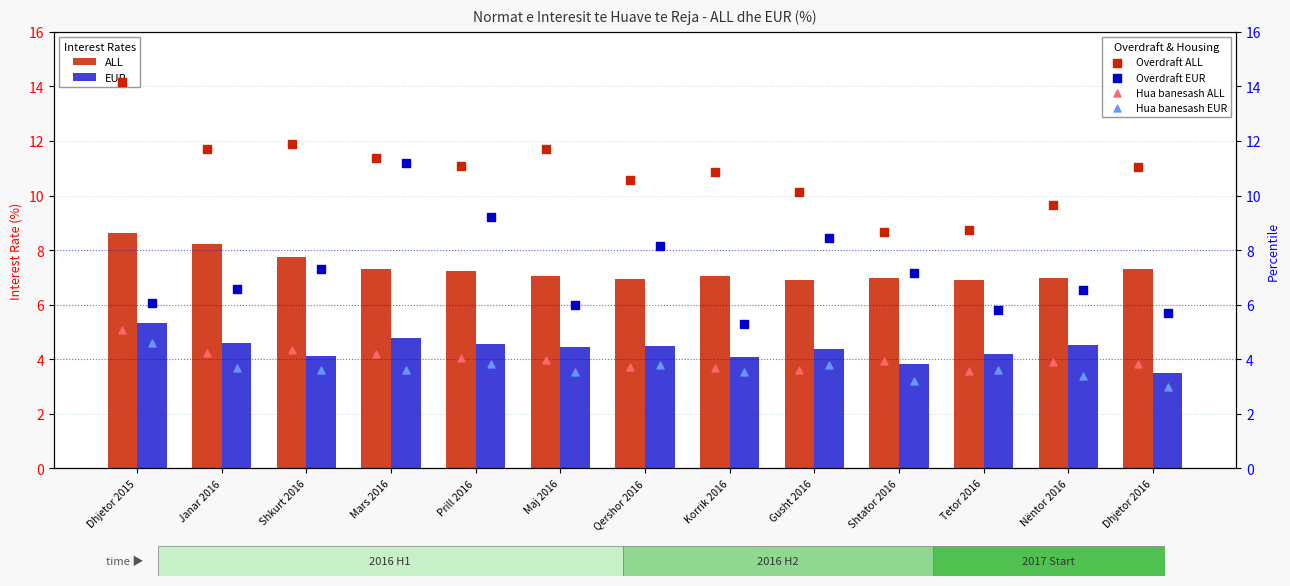

Which series has the largest total across all categories?

Overdraft ALL